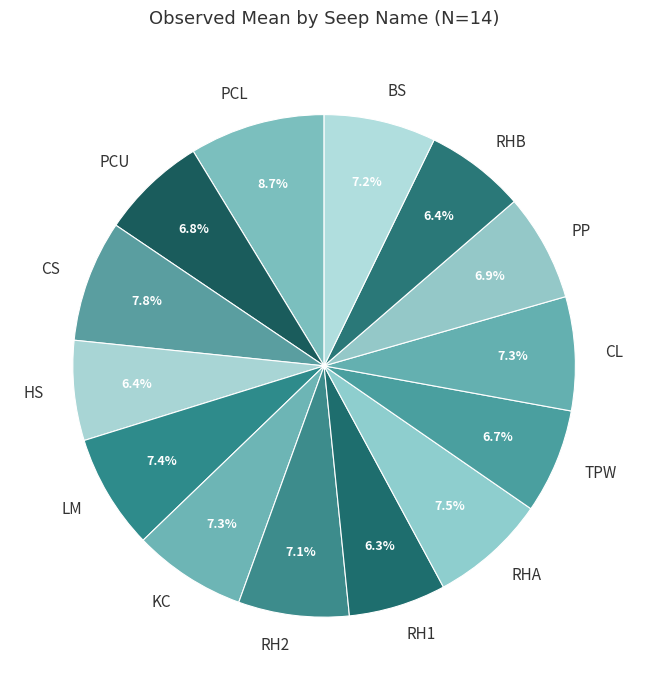

To the nearest percent, what is the difference between the PCL and BS slice percentages?

2%